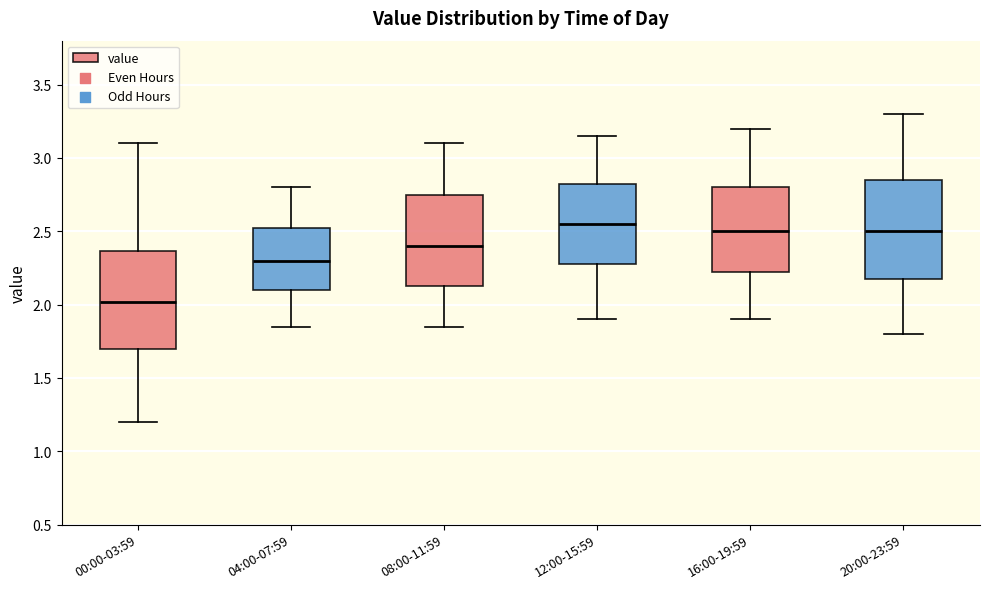

Reading left to right, read every box against the y-axis: the position of its median line, the range the box covers, and the ends of its whiskers. The values are not printed on the chart, so give them approximately, as read against the axis.

00:00-03:59: median 2.00, box 1.70 to 2.35, whiskers 1.20 to 3.10
04:00-07:59: median 2.30, box 2.10 to 2.55, whiskers 1.85 to 2.80
08:00-11:59: median 2.40, box 2.15 to 2.75, whiskers 1.85 to 3.10
12:00-15:59: median 2.55, box 2.30 to 2.85, whiskers 1.90 to 3.15
16:00-19:59: median 2.50, box 2.25 to 2.80, whiskers 1.90 to 3.20
20:00-23:59: median 2.50, box 2.20 to 2.85, whiskers 1.80 to 3.30